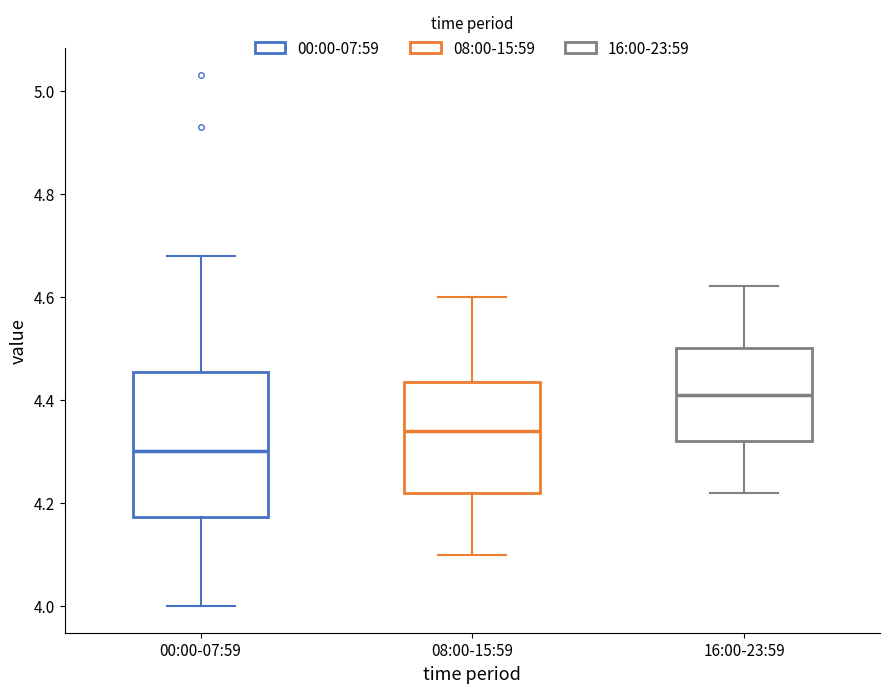

Which box's median line is the lowest?

00:00-07:59